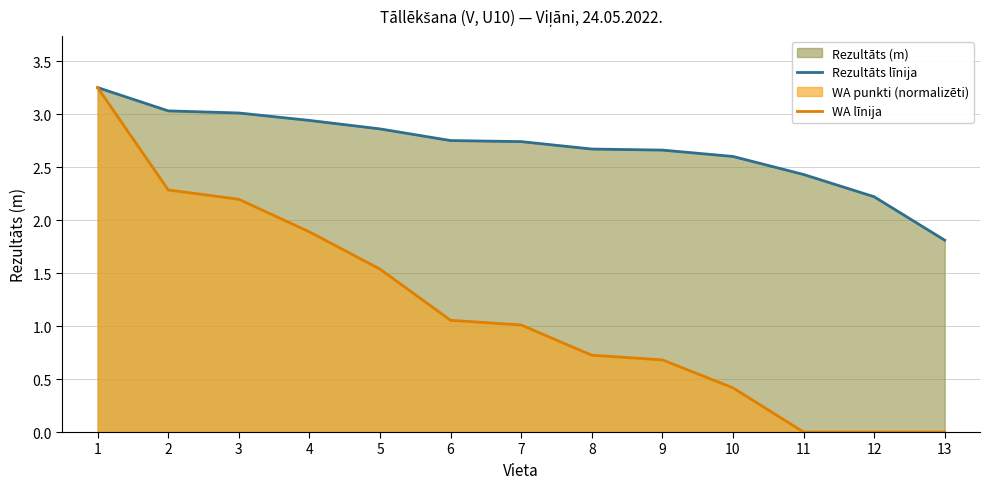

Does the chart have visible grid lines?

Yes